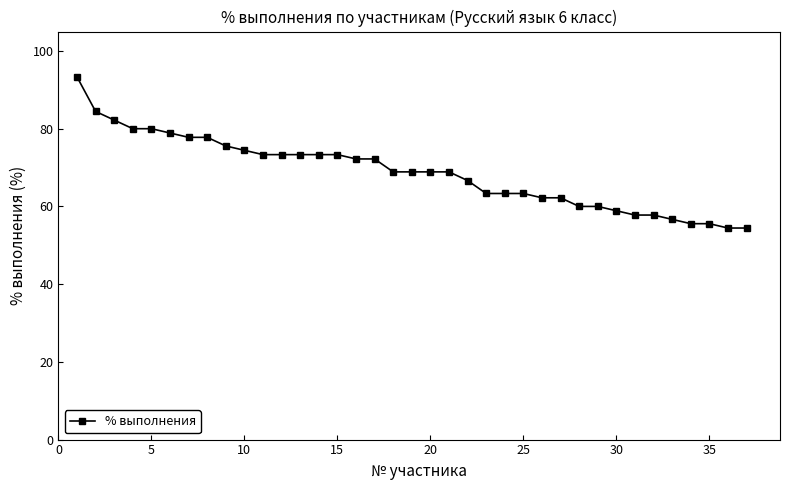

What is the sum of all values?

2543.3